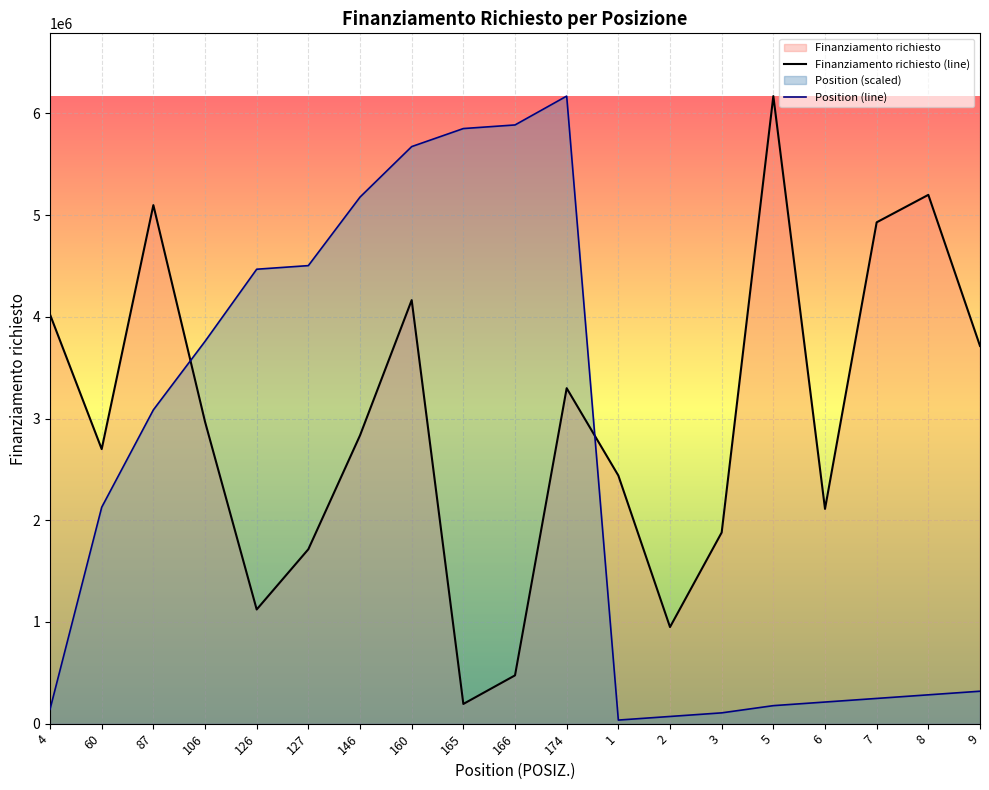

Does the chart display data point markers on the line(s)?

No